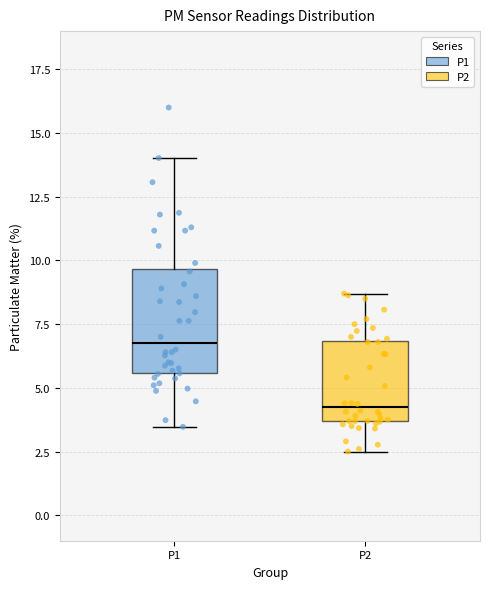

Comparing the boxes themselves (not the whiskers), which one is the tallest?

P1